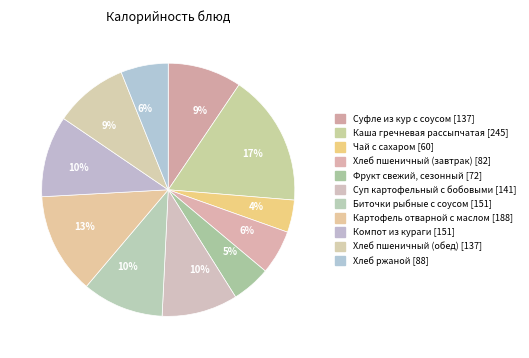

What is the largest slice in the pie chart?

Каша гречневая рассыпчатая